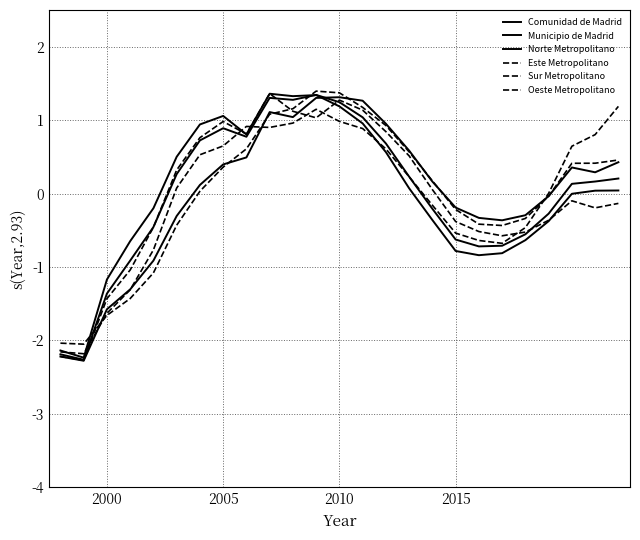

After their last crossing, which series has the higher values: Municipio de Madrid or Sur Metropolitano?

Sur Metropolitano